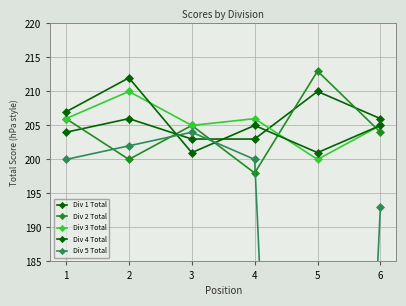

What is the difference between the Div 3 Total values at 2 and 3?

5